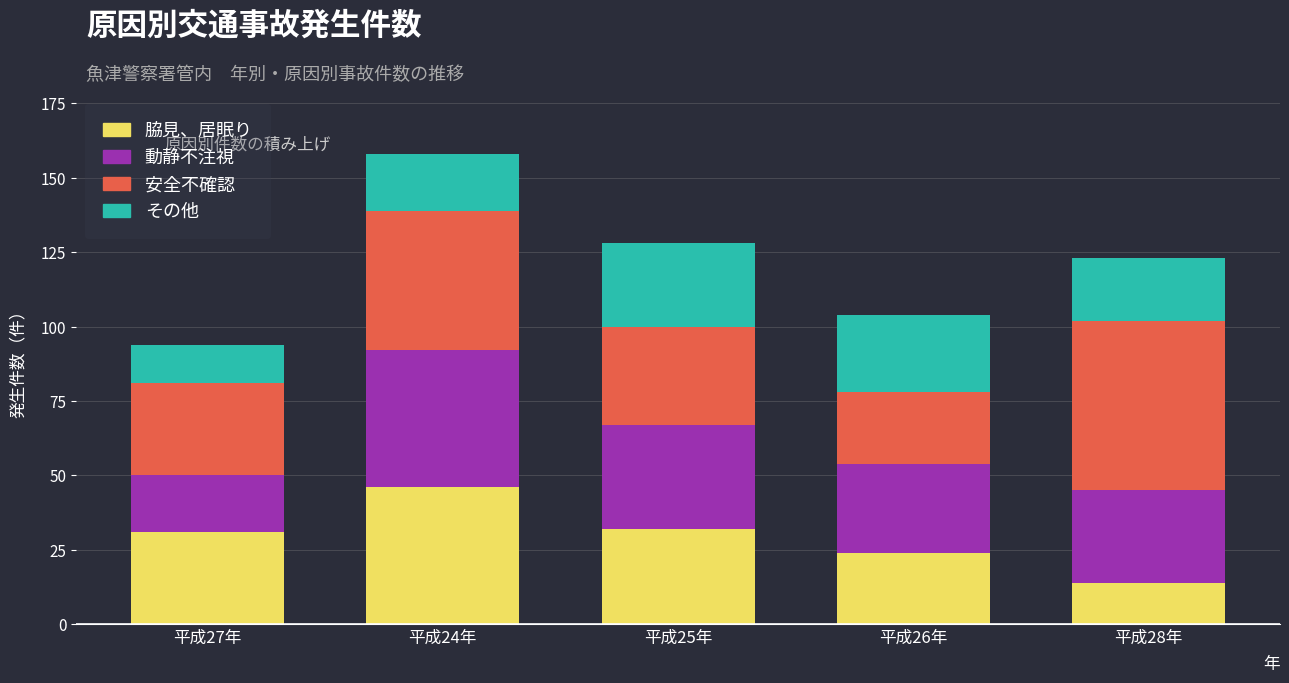

What is the total value across all series at 平成24年?

158